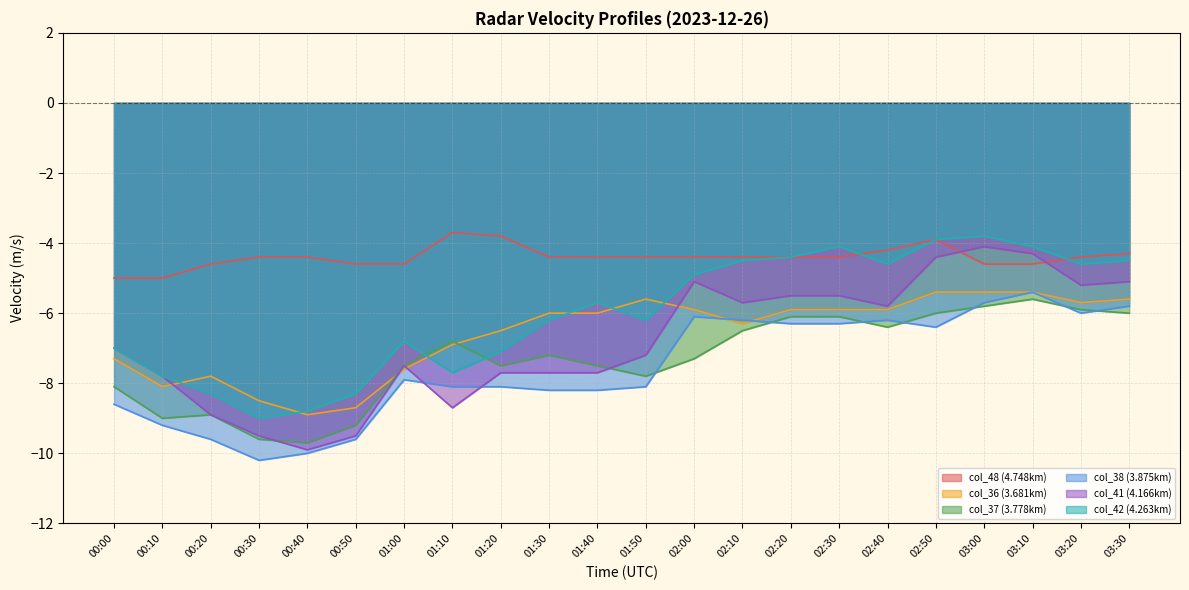

Reading left to right, transcribe all the data shown in this chart.

col_48 (4.748km): 00:00=-5.0	00:10=-5.0	00:20=-4.6	00:30=-4.4	00:40=-4.4	00:50=-4.6	01:00=-4.6	01:10=-3.7	01:20=-3.8	01:30=-4.4	01:40=-4.4	01:50=-4.4	02:00=-4.4	02:10=-4.4	02:20=-4.4	02:30=-4.4	02:40=-4.2	02:50=-3.9	03:00=-4.6	03:10=-4.6	03:20=-4.4	03:30=-4.3
col_36 (3.681km): 00:00=-7.3	00:10=-8.1	00:20=-7.8	00:30=-8.5	00:40=-8.9	00:50=-8.7	01:00=-7.6	01:10=-6.9	01:20=-6.5	01:30=-6.0	01:40=-6.0	01:50=-5.6	02:00=-5.9	02:10=-6.3	02:20=-5.9	02:30=-5.9	02:40=-5.9	02:50=-5.4	03:00=-5.4	03:10=-5.4	03:20=-5.7	03:30=-5.6
col_37 (3.778km): 00:00=-8.1	00:10=-9.0	00:20=-8.9	00:30=-9.6	00:40=-9.7	00:50=-9.2	01:00=-7.5	01:10=-6.8	01:20=-7.5	01:30=-7.2	01:40=-7.5	01:50=-7.8	02:00=-7.3	02:10=-6.5	02:20=-6.1	02:30=-6.1	02:40=-6.4	02:50=-6.0	03:00=-5.8	03:10=-5.6	03:20=-5.9	03:30=-6.0
col_38 (3.875km): 00:00=-8.6	00:10=-9.2	00:20=-9.6	00:30=-10.2	00:40=-10.0	00:50=-9.6	01:00=-7.9	01:10=-8.1	01:20=-8.1	01:30=-8.2	01:40=-8.2	01:50=-8.1	02:00=-6.1	02:10=-6.2	02:20=-6.3	02:30=-6.3	02:40=-6.2	02:50=-6.4	03:00=-5.7	03:10=-5.4	03:20=-6.0	03:30=-5.8
col_41 (4.166km): 00:00=-7.0	00:10=-7.8	00:20=-8.9	00:30=-9.5	00:40=-9.9	00:50=-9.5	01:00=-7.5	01:10=-8.7	01:20=-7.7	01:30=-7.7	01:40=-7.7	01:50=-7.2	02:00=-5.1	02:10=-5.7	02:20=-5.5	02:30=-5.5	02:40=-5.8	02:50=-4.4	03:00=-4.1	03:10=-4.3	03:20=-5.2	03:30=-5.1
col_42 (4.263km): 00:00=-7.0	00:10=-7.8	00:20=-8.3	00:30=-9.0	00:40=-8.8	00:50=-8.3	01:00=-6.8	01:10=-7.7	01:20=-7.1	01:30=-6.2	01:40=-5.7	01:50=-6.2	02:00=-4.9	02:10=-4.5	02:20=-4.4	02:30=-4.1	02:40=-4.6	02:50=-3.9	03:00=-3.8	03:10=-4.1	03:20=-4.6	03:30=-4.5